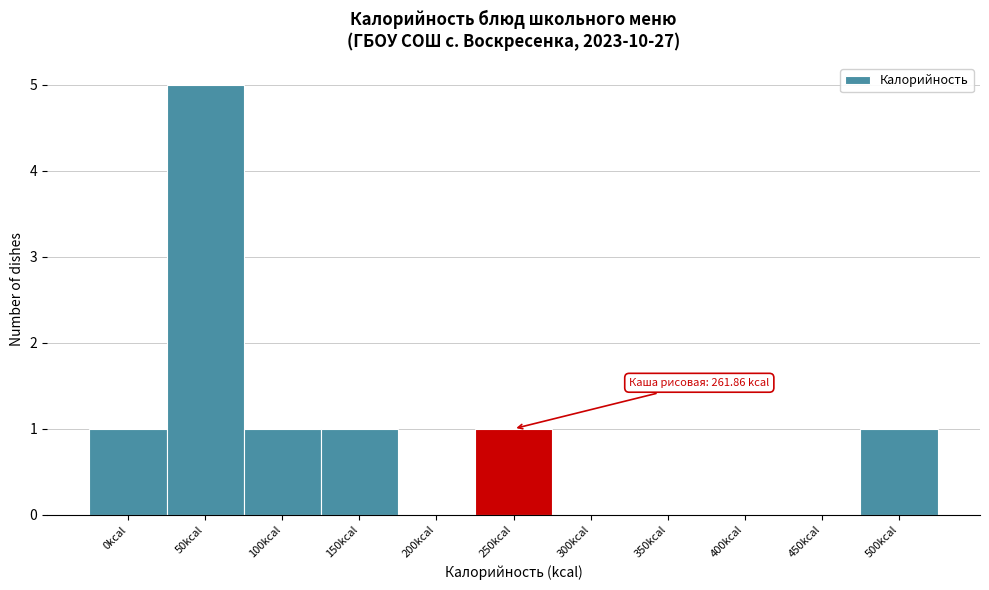

Reading right to left, extract all data points from this chart.

500kcal=1	450kcal=0	400kcal=0	350kcal=0	300kcal=0	250kcal=1	200kcal=0	150kcal=1	100kcal=1	50kcal=5	0kcal=1